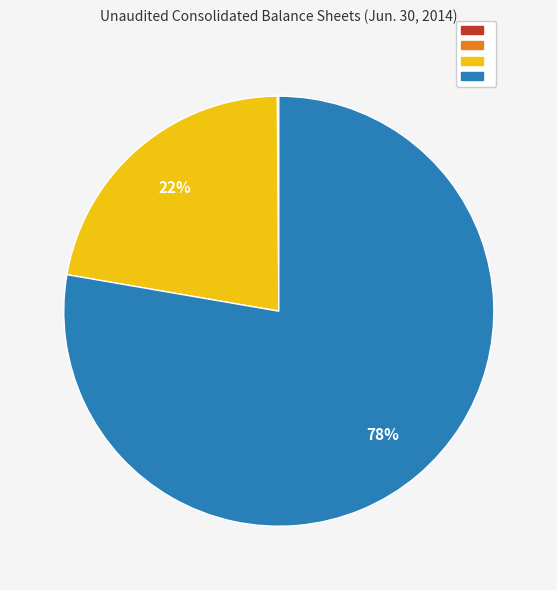

Is there a majority slice in this chart?

Yes